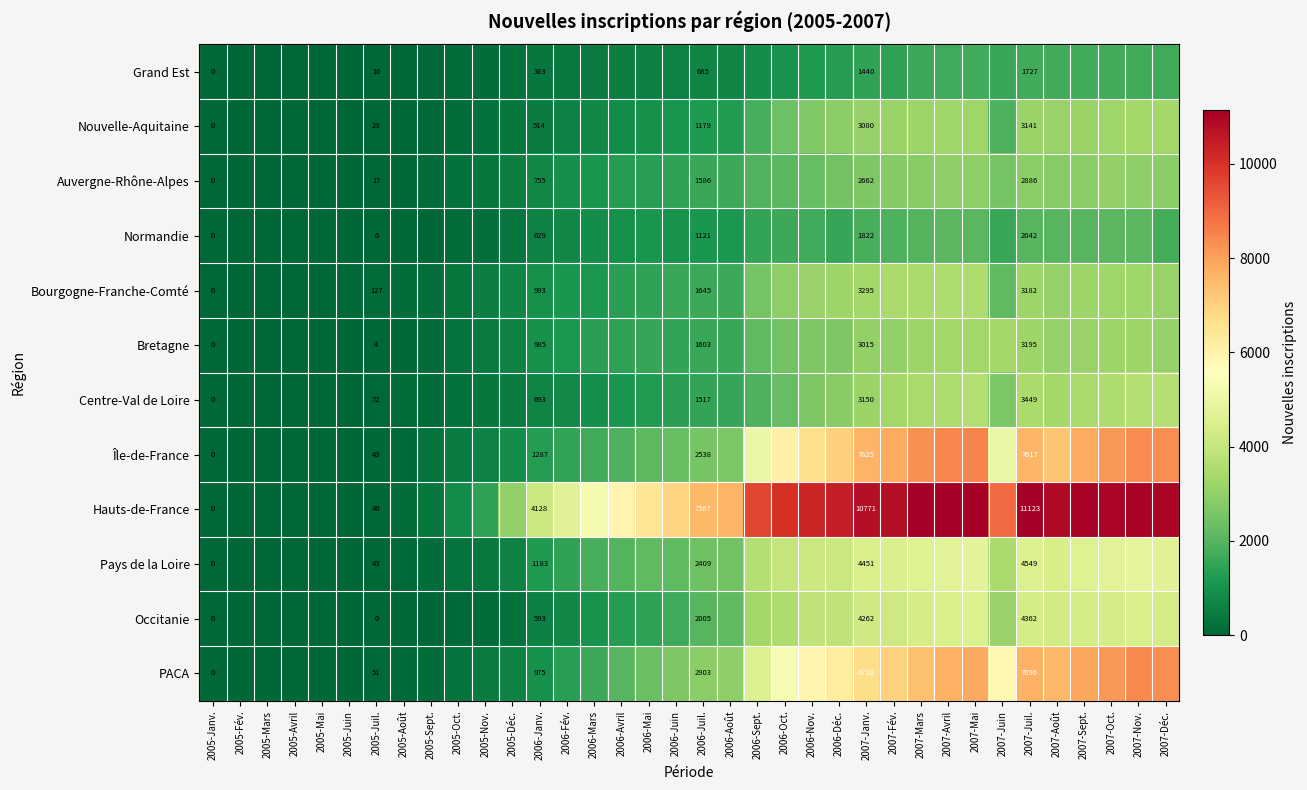

What is the total value across all series at 2006-Juil.?

26758